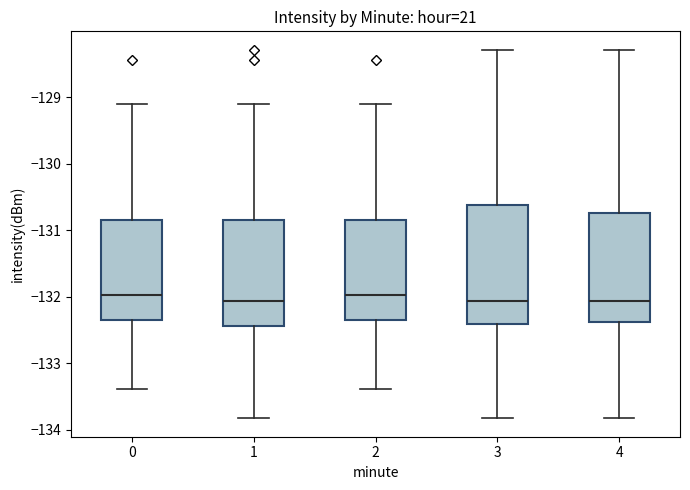

Reading left to right, read every box against the y-axis: the position of its median line, the range the box covers, and the ends of its whiskers. The values are not printed on the chart, so give them approximately, as read against the axis.

0: median -132.0, box -132.3 to -130.8, whiskers -133.4 to -129.1
1: median -132.1, box -132.4 to -130.8, whiskers -133.8 to -129.1
2: median -132.0, box -132.3 to -130.8, whiskers -133.4 to -129.1
3: median -132.1, box -132.4 to -130.6, whiskers -133.8 to -128.3
4: median -132.1, box -132.4 to -130.7, whiskers -133.8 to -128.3